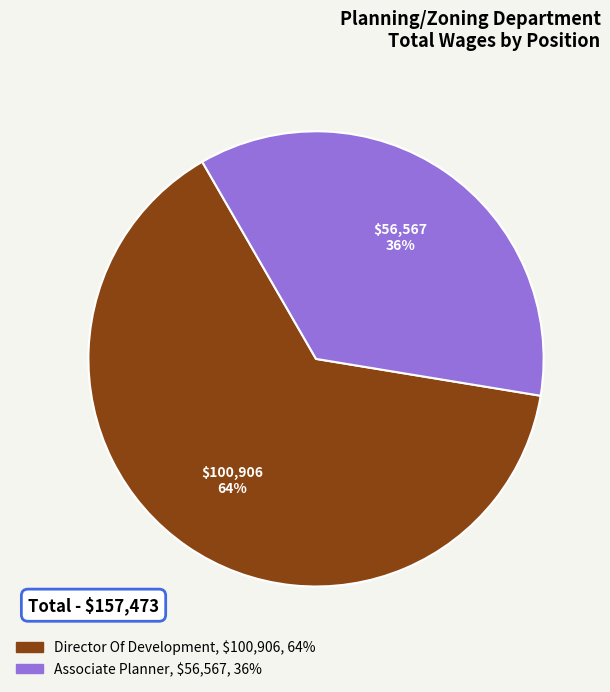

Rank the categories by value from highest to lowest.

Director Of Development, Associate Planner